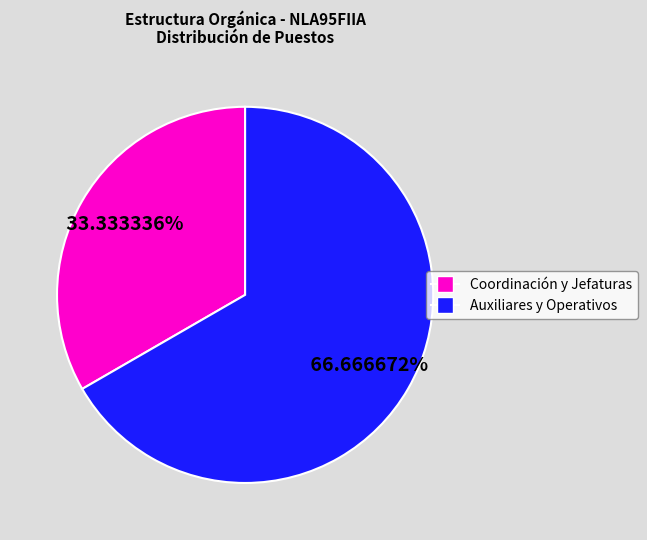

Is there a majority slice in this chart?

Yes